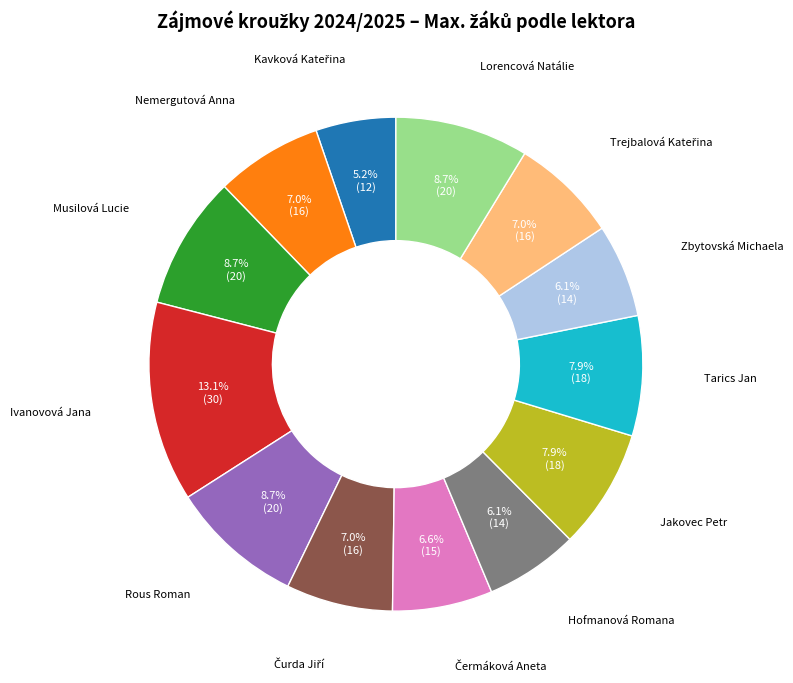

Is there a majority slice in this chart?

No